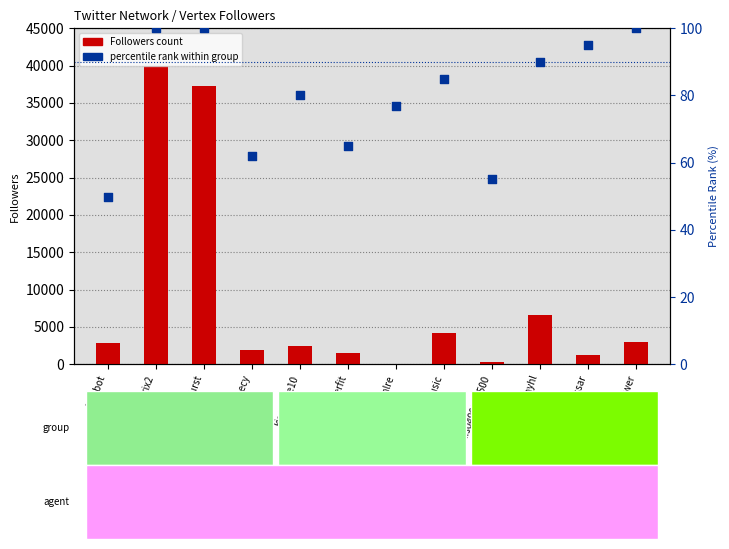

What is the total value across all series at mars_prophecy?

1922.9